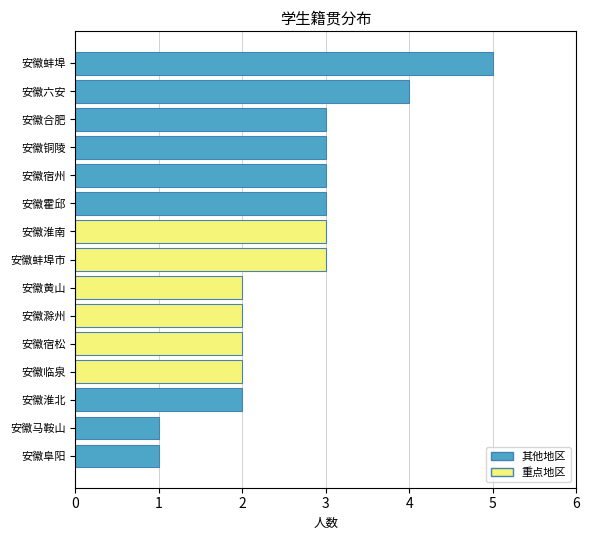

Reading top to bottom, extract all data points from this chart.

安徽蚌埠=5	安徽六安=4	安徽合肥=3	安徽铜陵=3	安徽宿州=3	安徽霍邱=3	安徽淮南=3	安徽蚌埠市=3	安徽黄山=2	安徽滁州=2	安徽宿松=2	安徽临泉=2	安徽淮北=2	安徽马鞍山=1	安徽阜阳=1